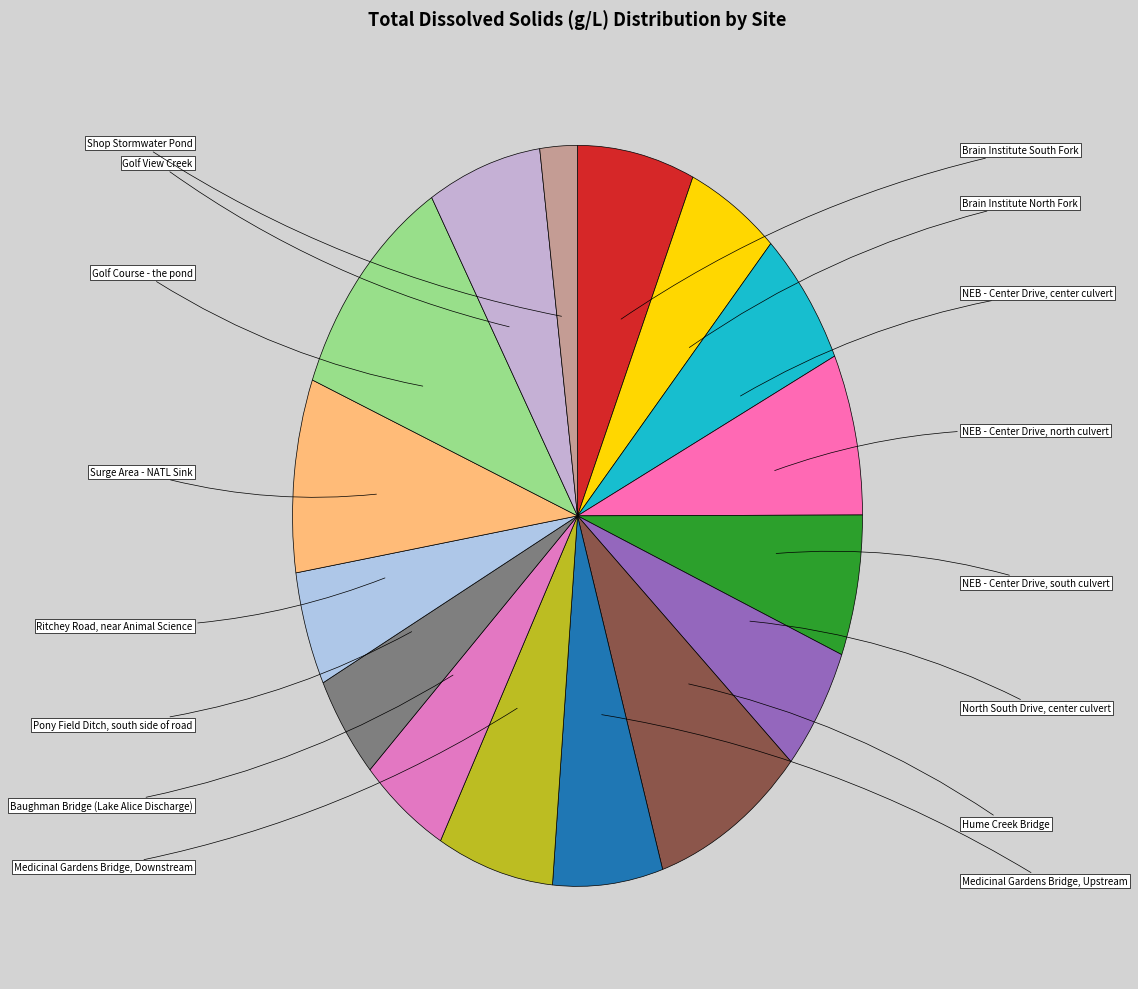

How many slices are in this pie chart?

16